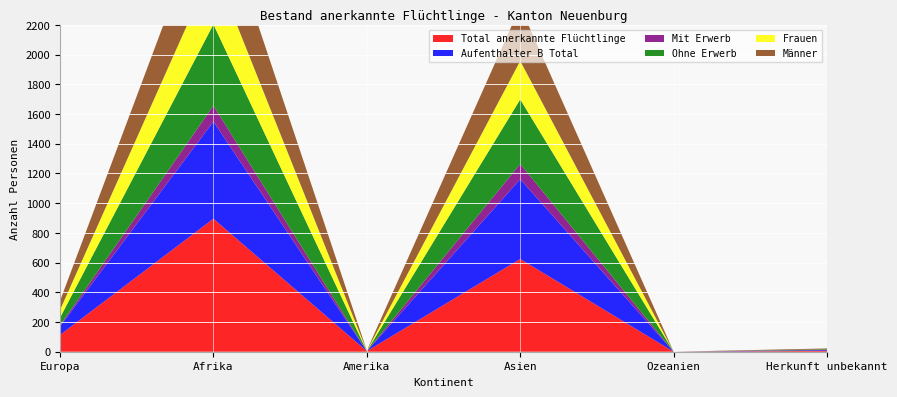

Reading left to right, extract all data points from this chart.

Total anerkannte Flüchtlinge: Europa=113	Afrika=895	Amerika=4	Asien=624	Ozeanien=0	Herkunft unbekannt=6
Aufenthalter B Total: Europa=58	Afrika=654	Amerika=0	Asien=537	Ozeanien=0	Herkunft unbekannt=5
Mit Erwerb: Europa=6	Afrika=107	Amerika=0	Asien=103	Ozeanien=0	Herkunft unbekannt=1
Ohne Erwerb: Europa=52	Afrika=547	Amerika=0	Asien=434	Ozeanien=0	Herkunft unbekannt=4
Frauen: Europa=52	Afrika=392	Amerika=2	Asien=259	Ozeanien=0	Herkunft unbekannt=0
Männer: Europa=61	Afrika=503	Amerika=2	Asien=365	Ozeanien=0	Herkunft unbekannt=6